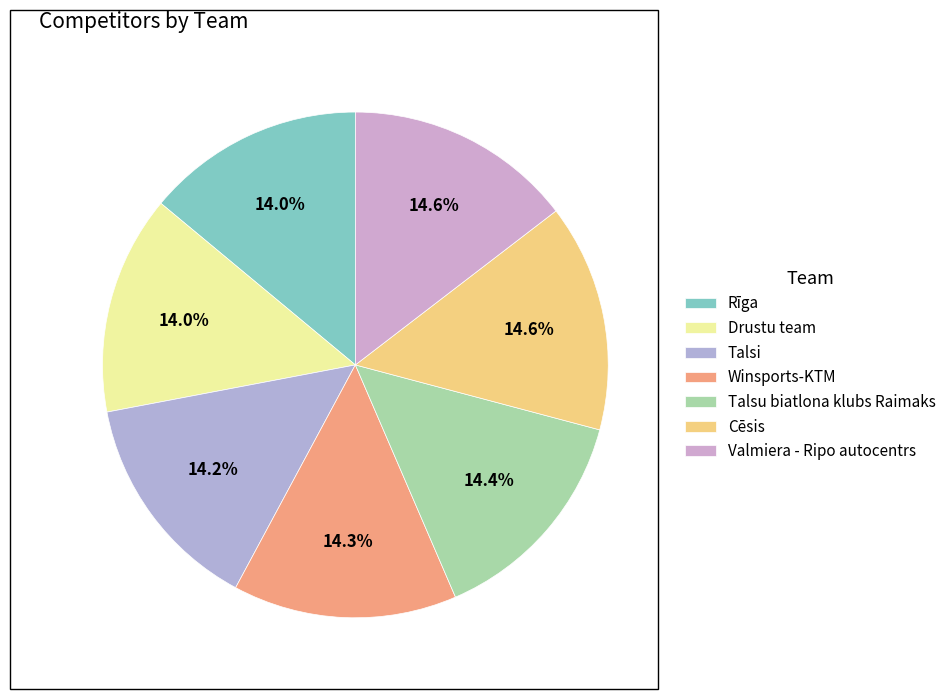

Is it true that Winsports-KTM is 7% of the pie?

False